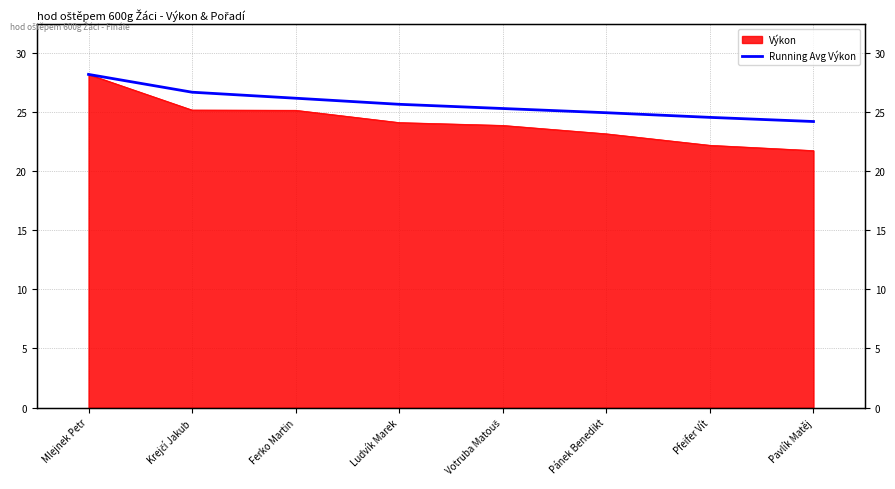

Which category has the highest value across all series?

Mlejnek Petr